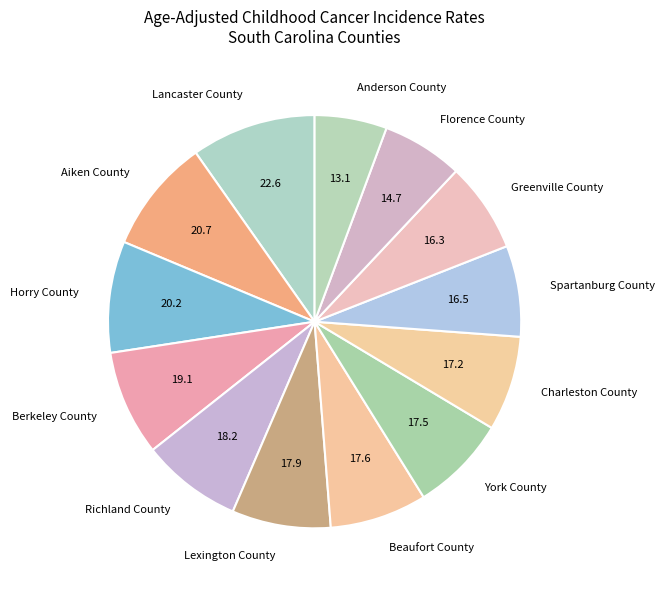

True or false: Horry County accounts for 14% of the total.

False